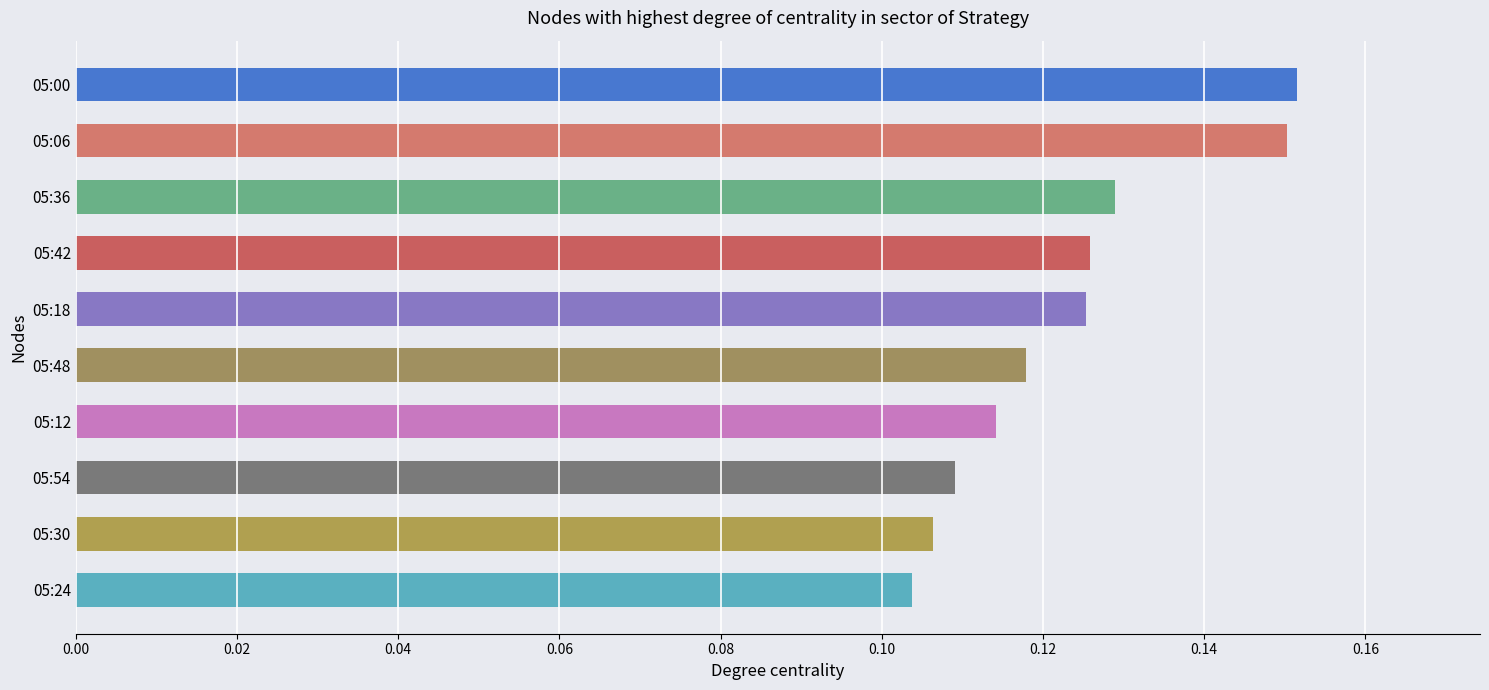

Are the bars horizontal?

Yes